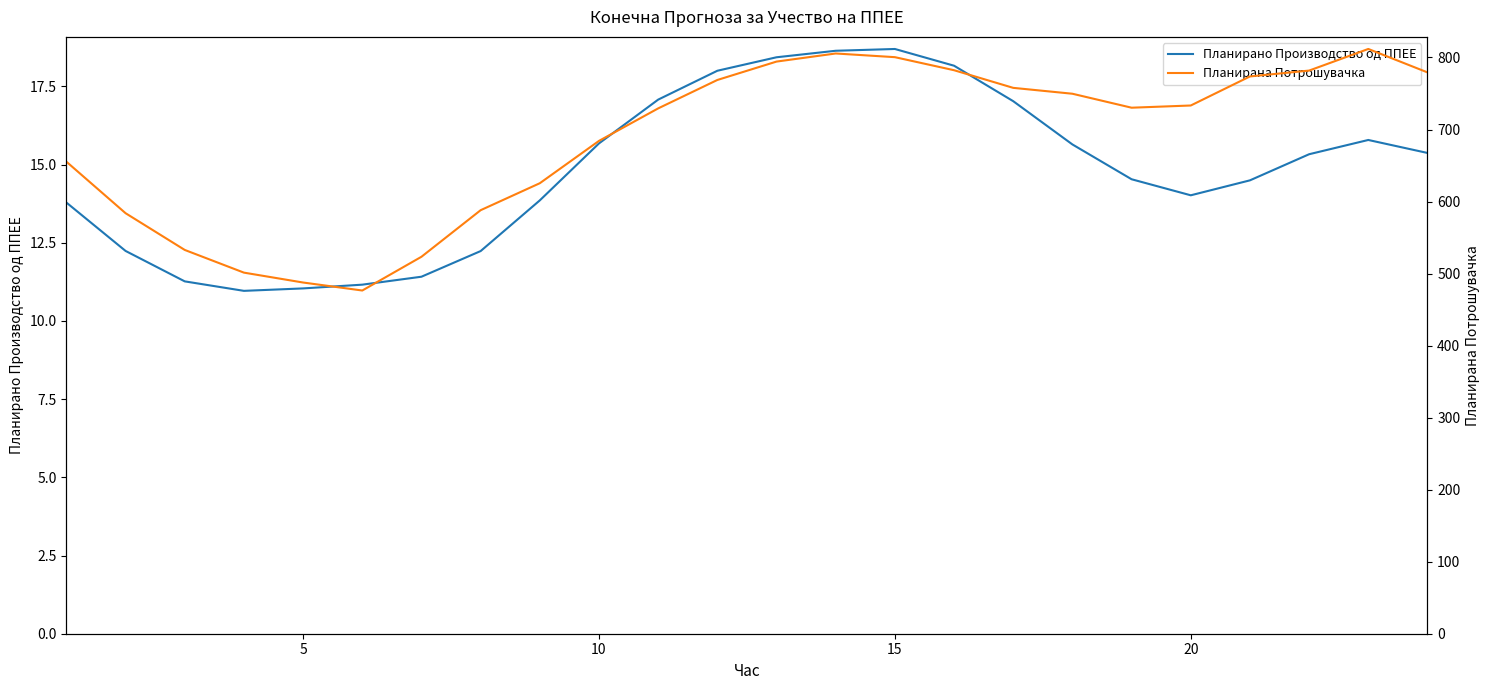

What is the highest value of the Планирано Производство од ППЕЕ series?

18.7